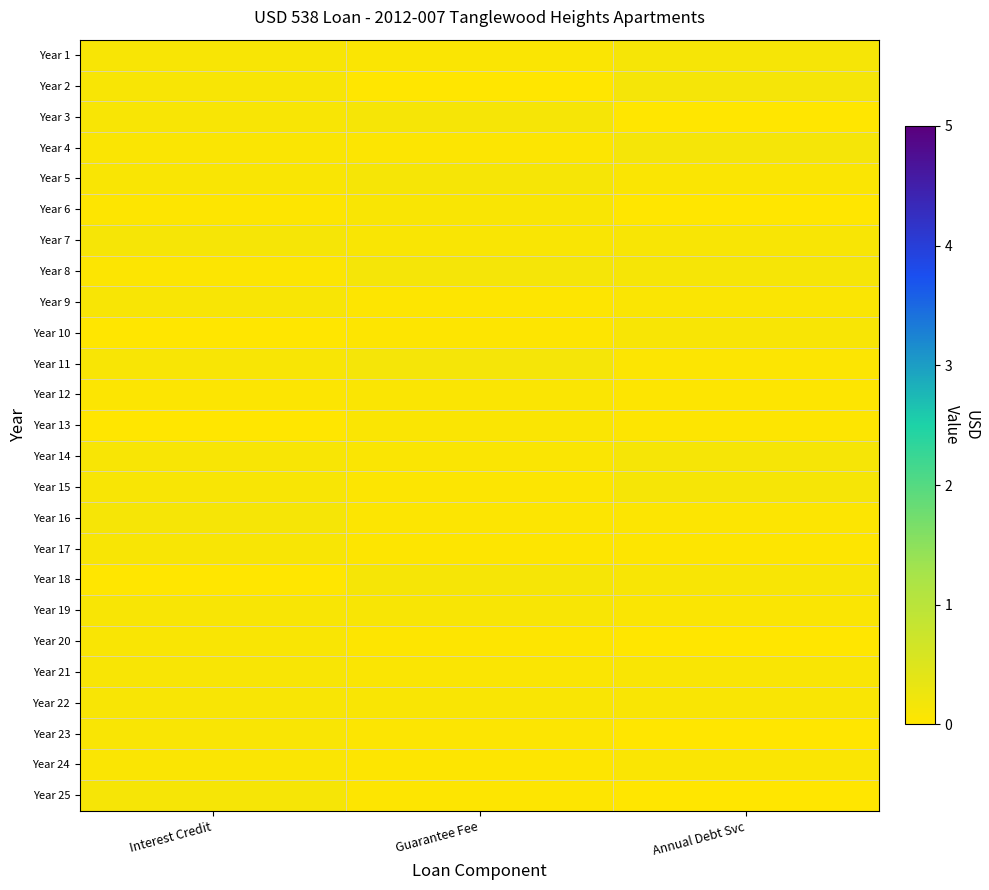

Rank the series by their maximum value, from highest to lowest.

Year 2, Year 8, Year 11, Year 4, Year 1, Year 25, Year 14, Year 15, Year 7, Year 5, Year 16, Year 18, Year 3, Year 19, Year 9, Year 22, Year 10, Year 17, Year 21, Year 20, Year 23, Year 6, Year 13, Year 12, Year 24